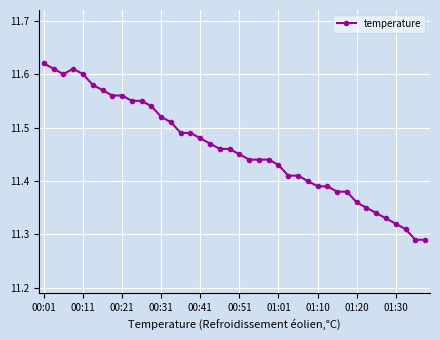

How many values are between 11 and 12?

40